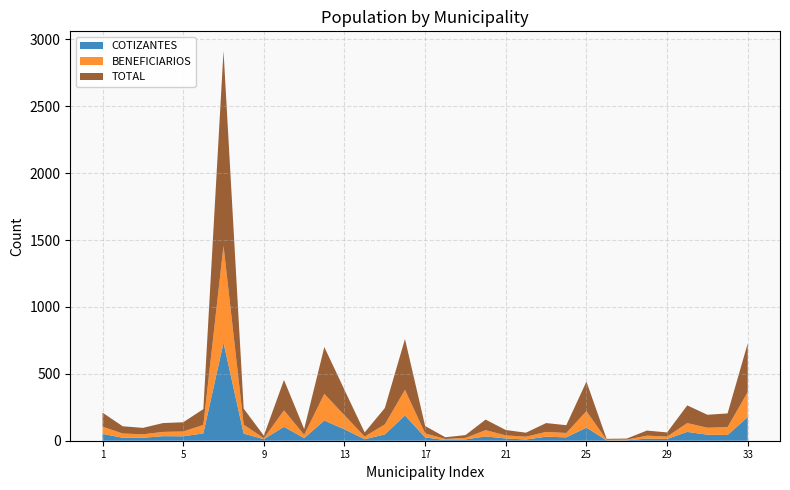

Reading right to left, what are all the values shown in this chart?

COTIZANTES: 177	43	45	66	13	16	3	3	98	25	30	9	17	32	10	5	25	189	47	11	85	151	19	104	12	53	732	55	33	34	22	22	51
BENEFICIARIOS: 187	59	52	66	18	22	5	4	123	33	36	21	23	47	11	8	30	191	75	20	105	199	25	123	7	67	725	63	36	32	26	32	54
TOTAL: 364	102	97	132	31	38	8	7	221	58	66	30	40	79	21	13	55	380	122	31	190	350	44	227	19	120	1457	118	69	66	48	54	105